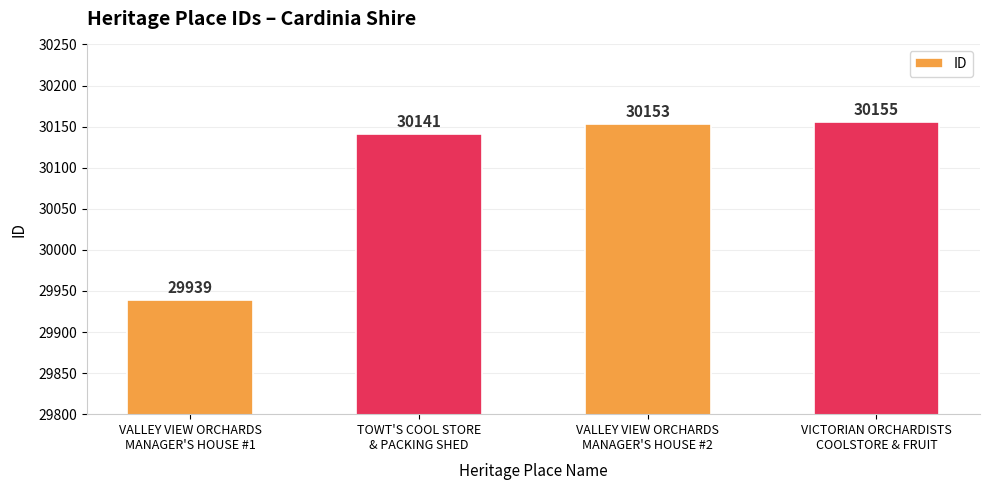

What is the sum of all values?

120388